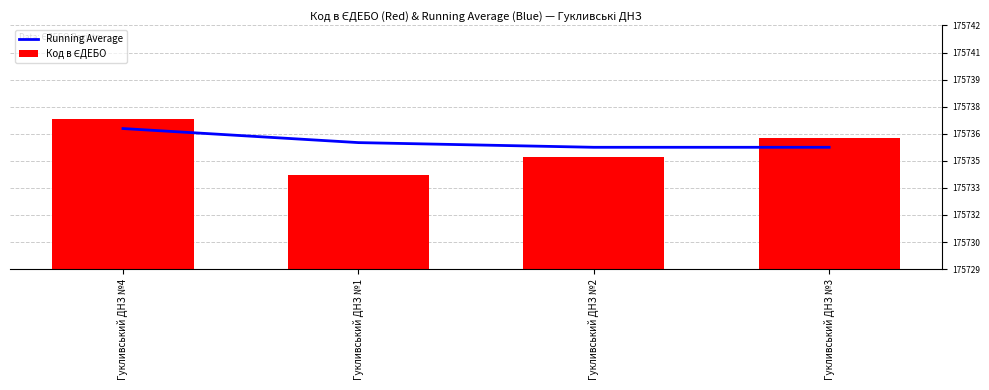

What is the label of the 1st bar from the left?

Гукливський ДНЗ №4